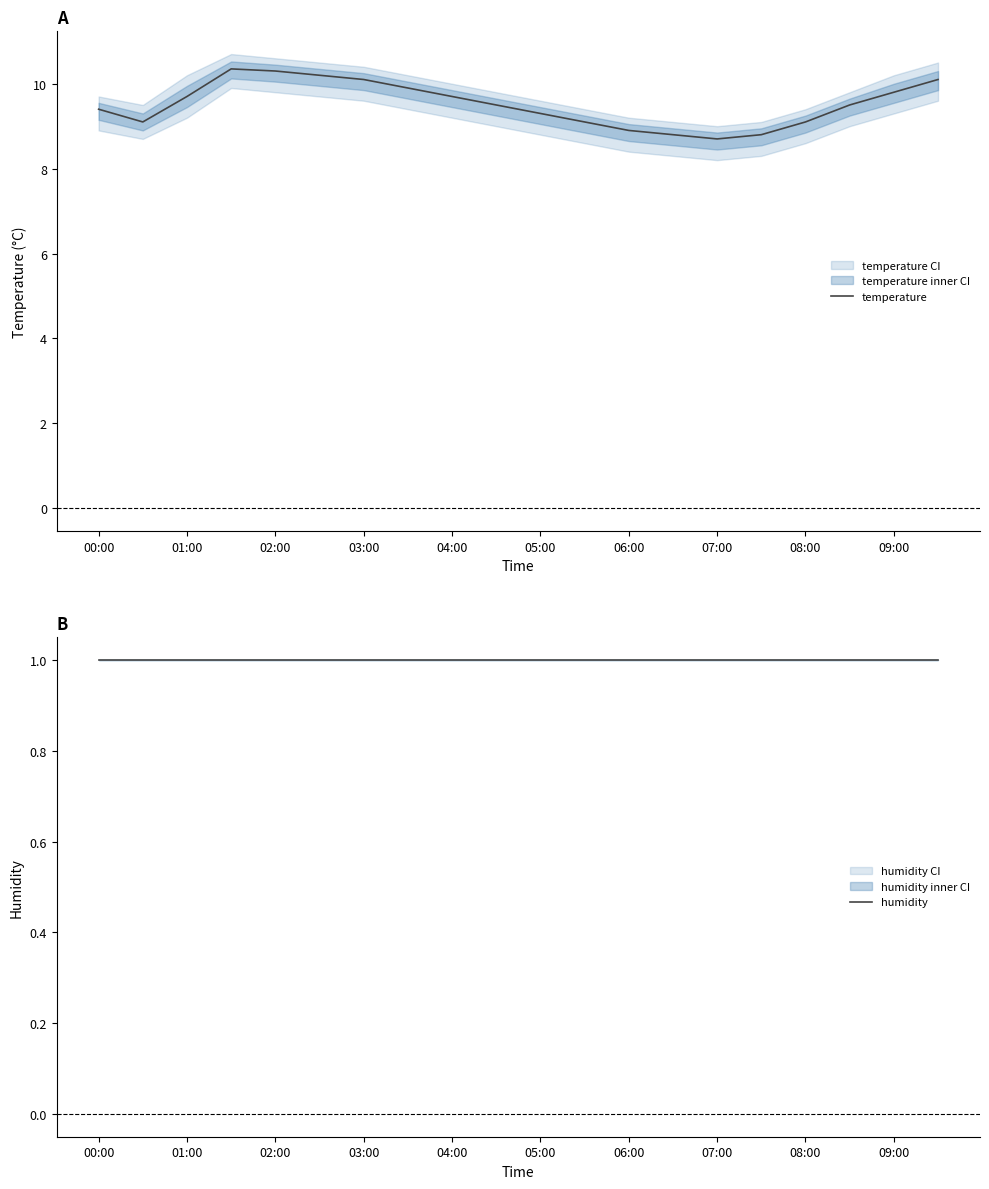

What is the value of the humidity point at the 6th from the left?

1.0